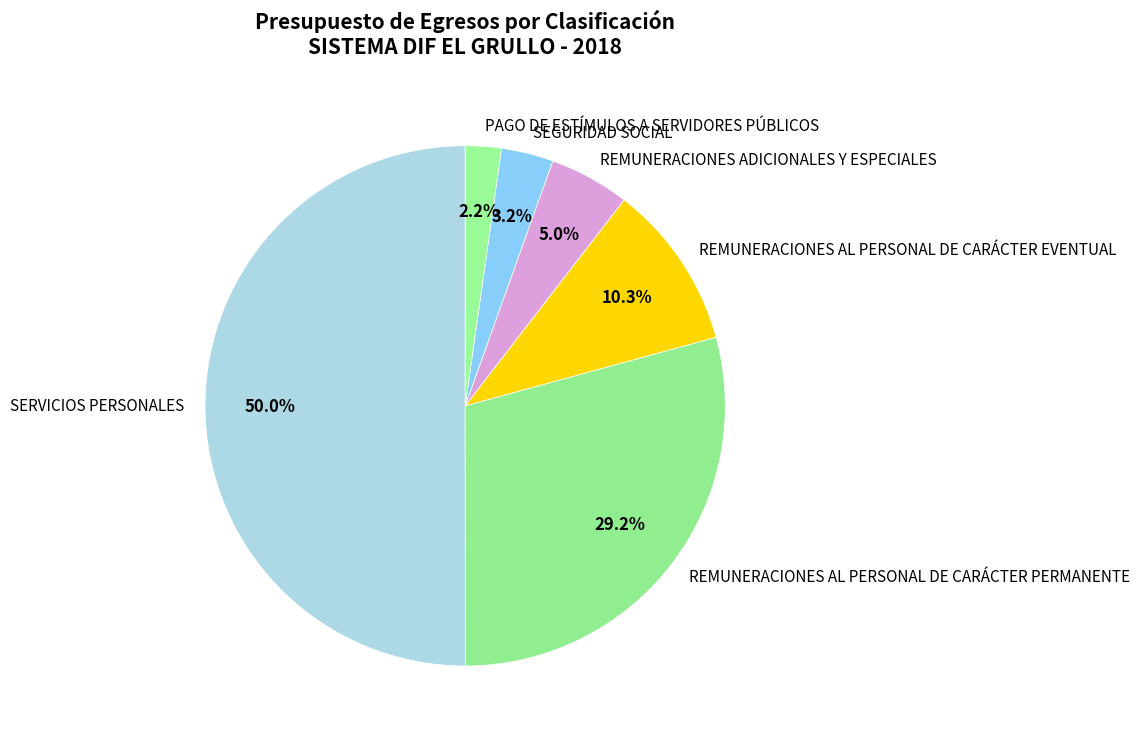

To the nearest percent, what is the combined percentage of REMUNERACIONES AL PERSONAL DE CARÁCTER EVENTUAL and REMUNERACIONES AL PERSONAL DE CARÁCTER PERMANENTE?

40%